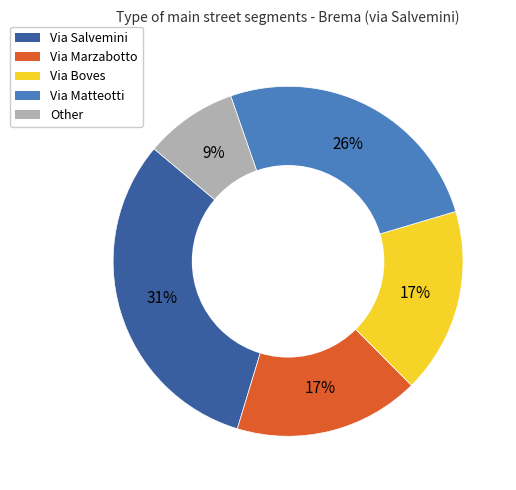

Count the number of slices in the pie.

5